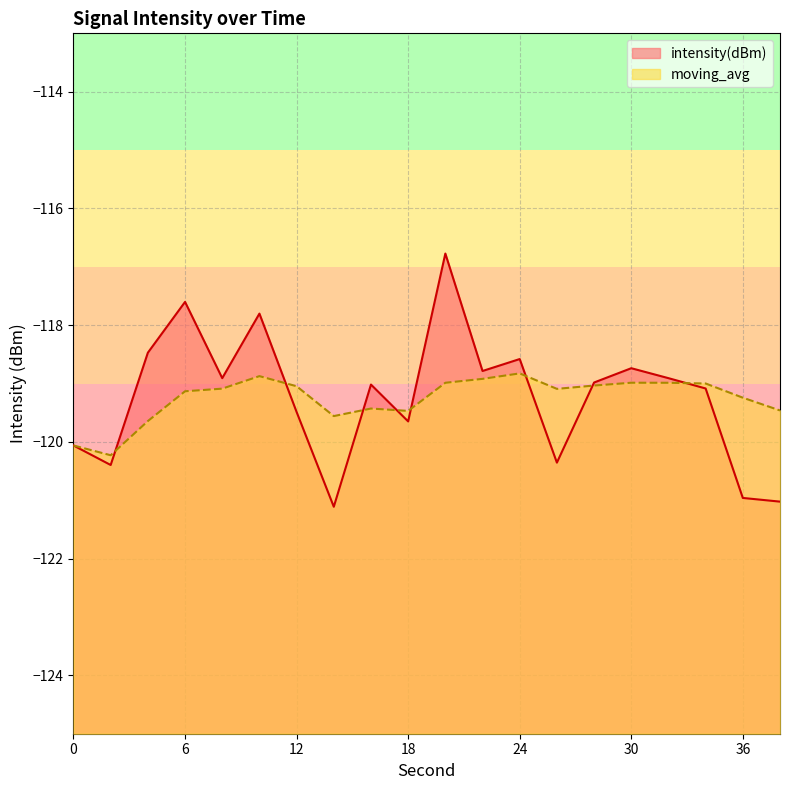

At how many categories does at least one series exceed -119?

11